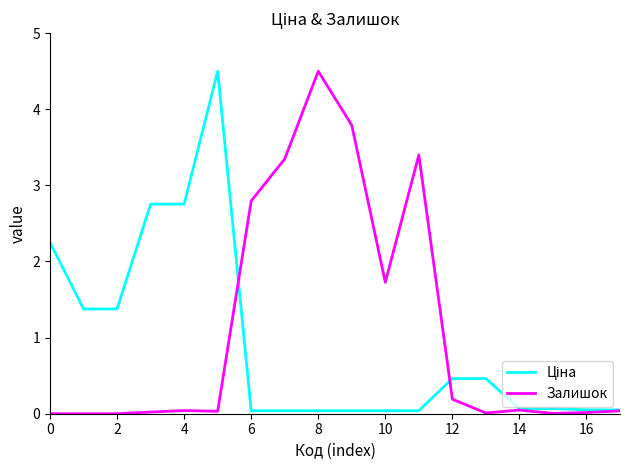

What is the highest value of the Залишок series?

4.5